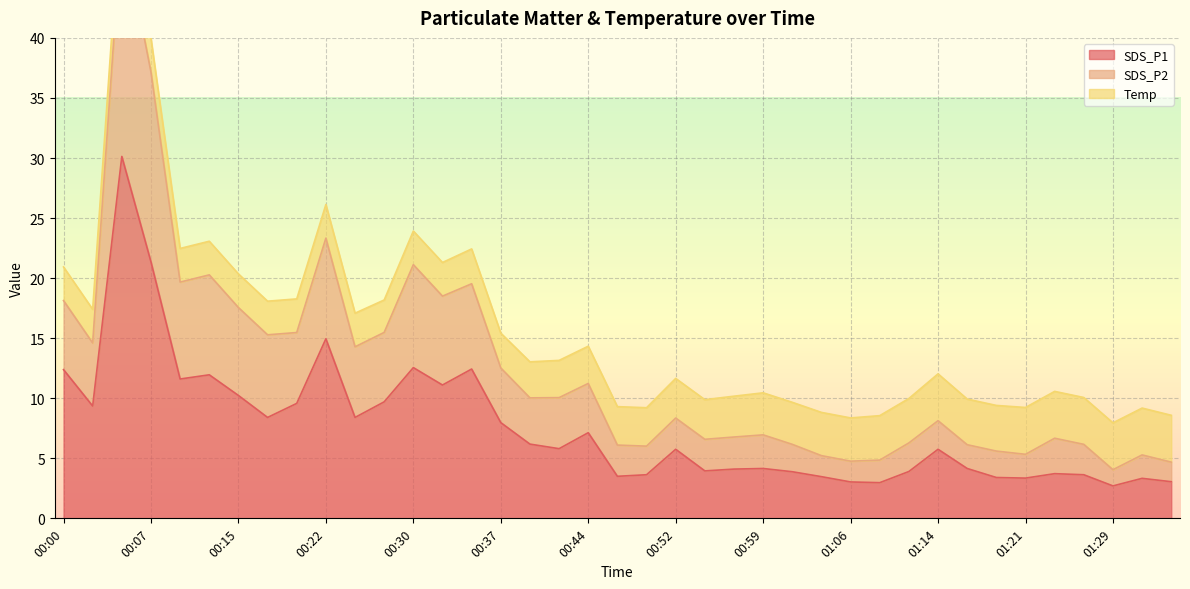

How many interior local peaks does the SDS_P2 series have?

11